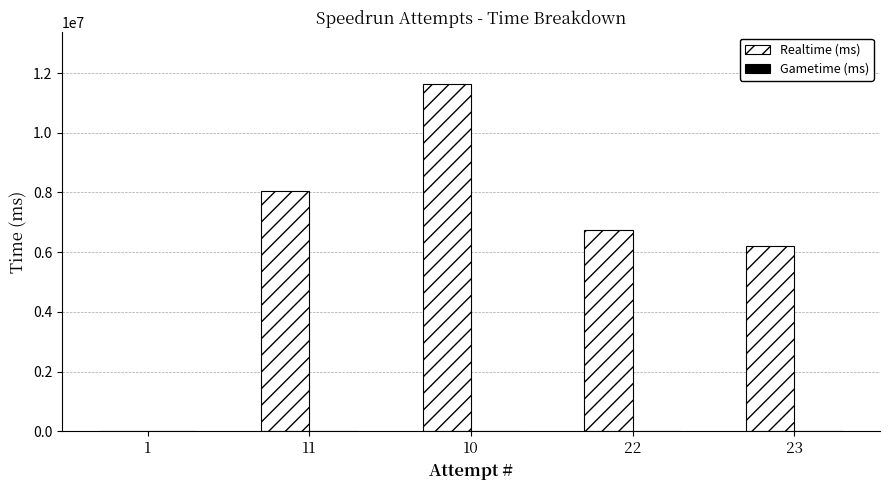

What is the ratio of the value at 22 to the value at 23?

1.1